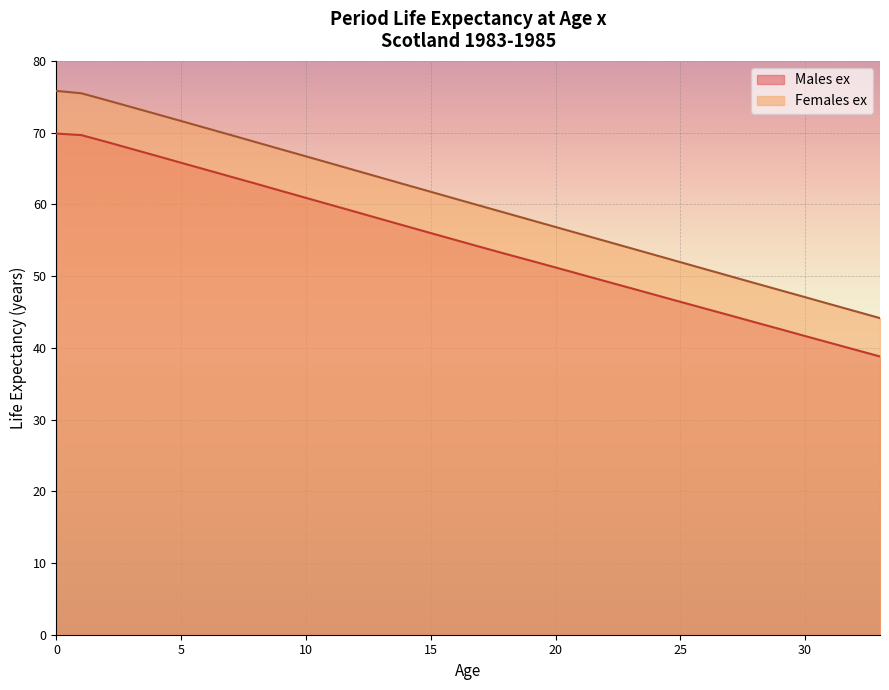

True or false: Females ex has a value of 74.5 at 2.

True